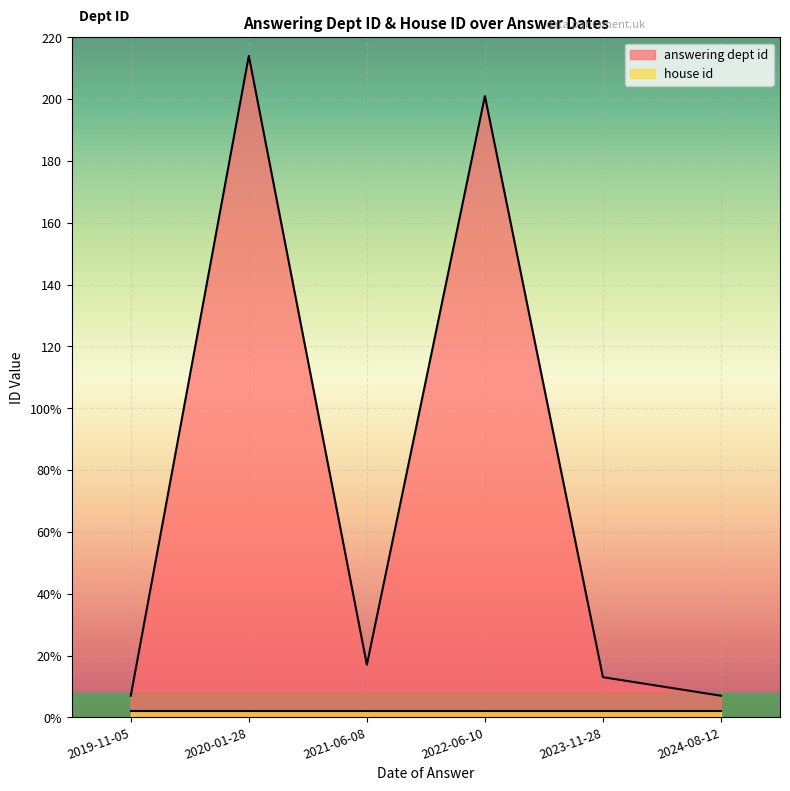

What is the label of the 6th point from the left?

2024-08-12